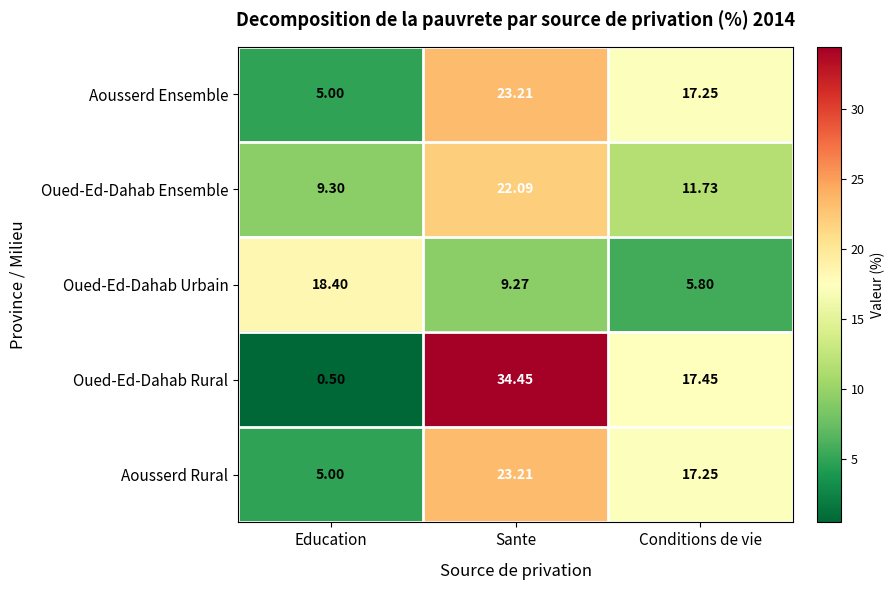

How many data points does each series have?

3